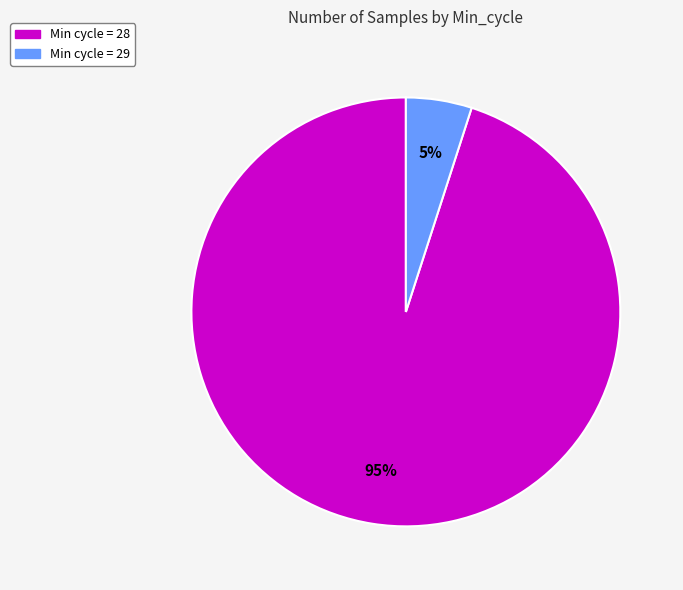

To the nearest percent, what percentage of the pie is Min cycle = 29?

5%